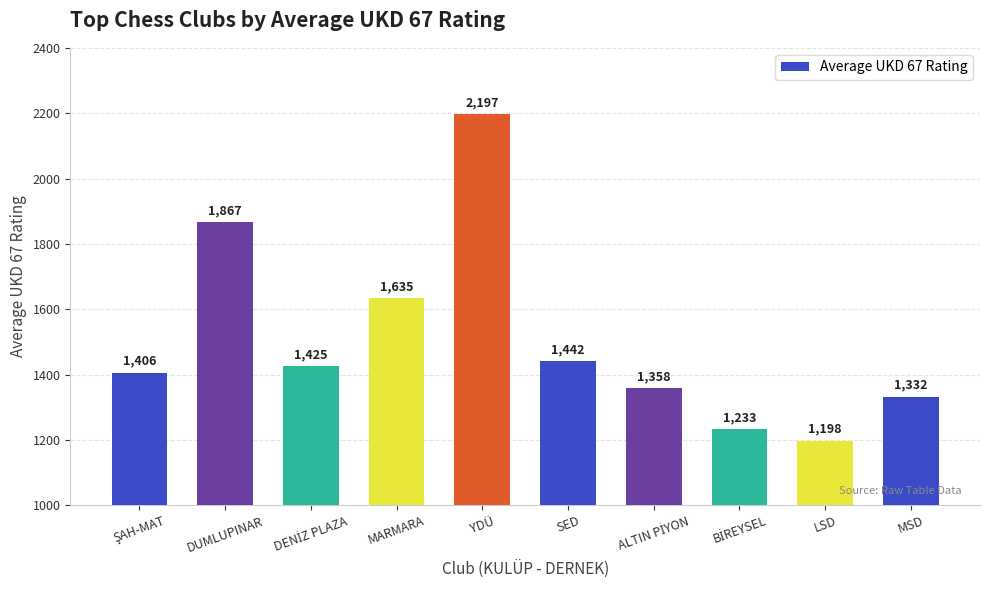

True or false: the data shows 2992 at YDÜ.

False